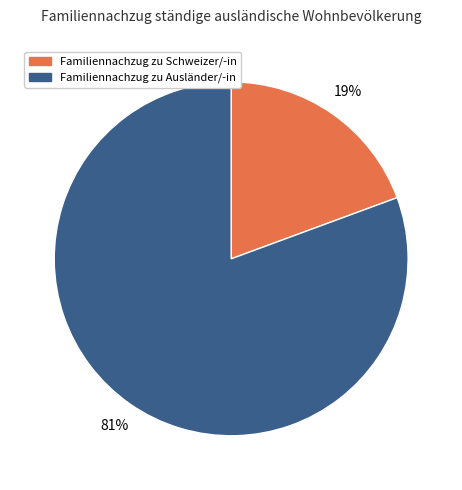

To the nearest percent, what is the average slice percentage?

50%